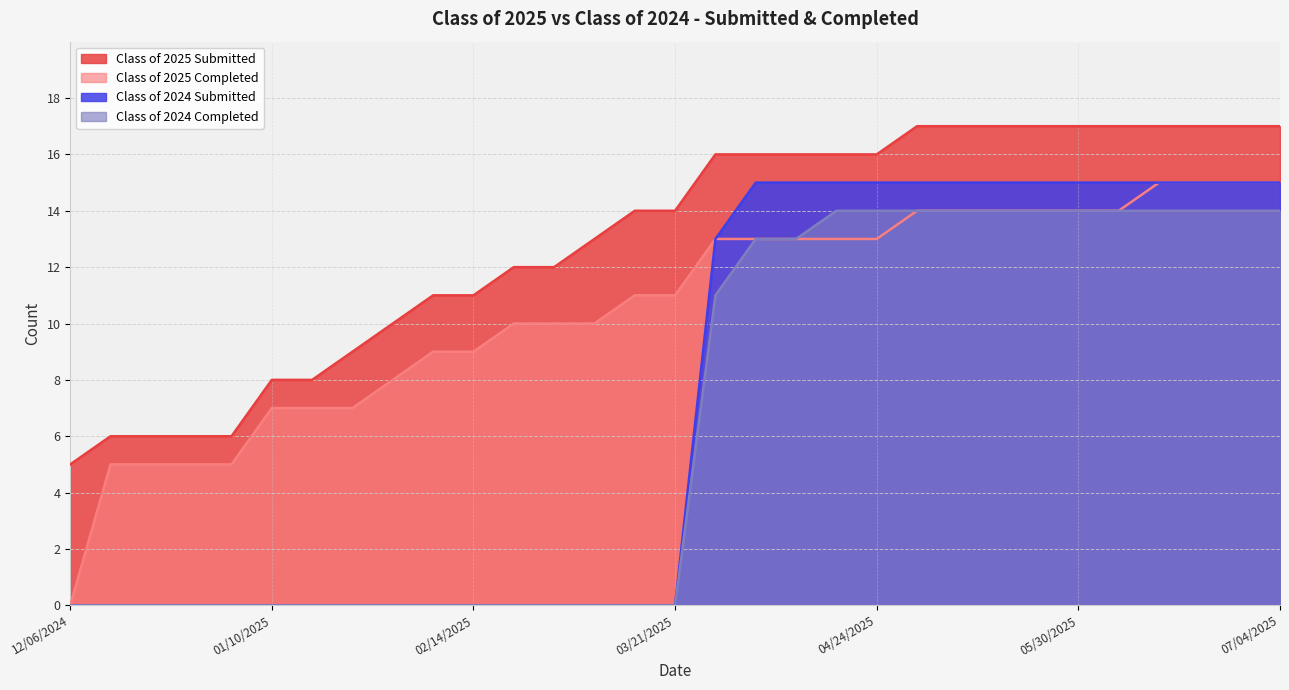

The Class of 2024 Submitted series shows 15 at 04/04/2025. True or false?

True